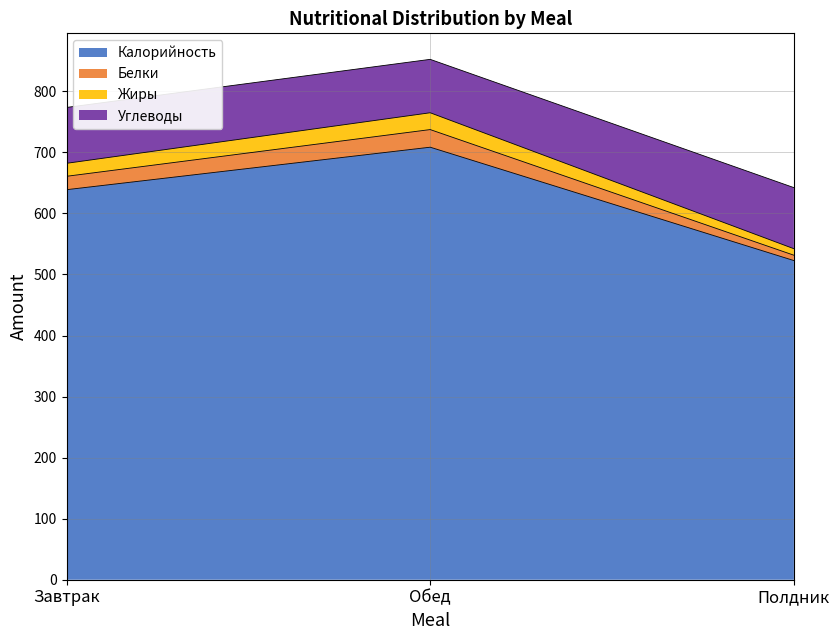

The value of Калорийность at Обед is 249.4. True or false?

False